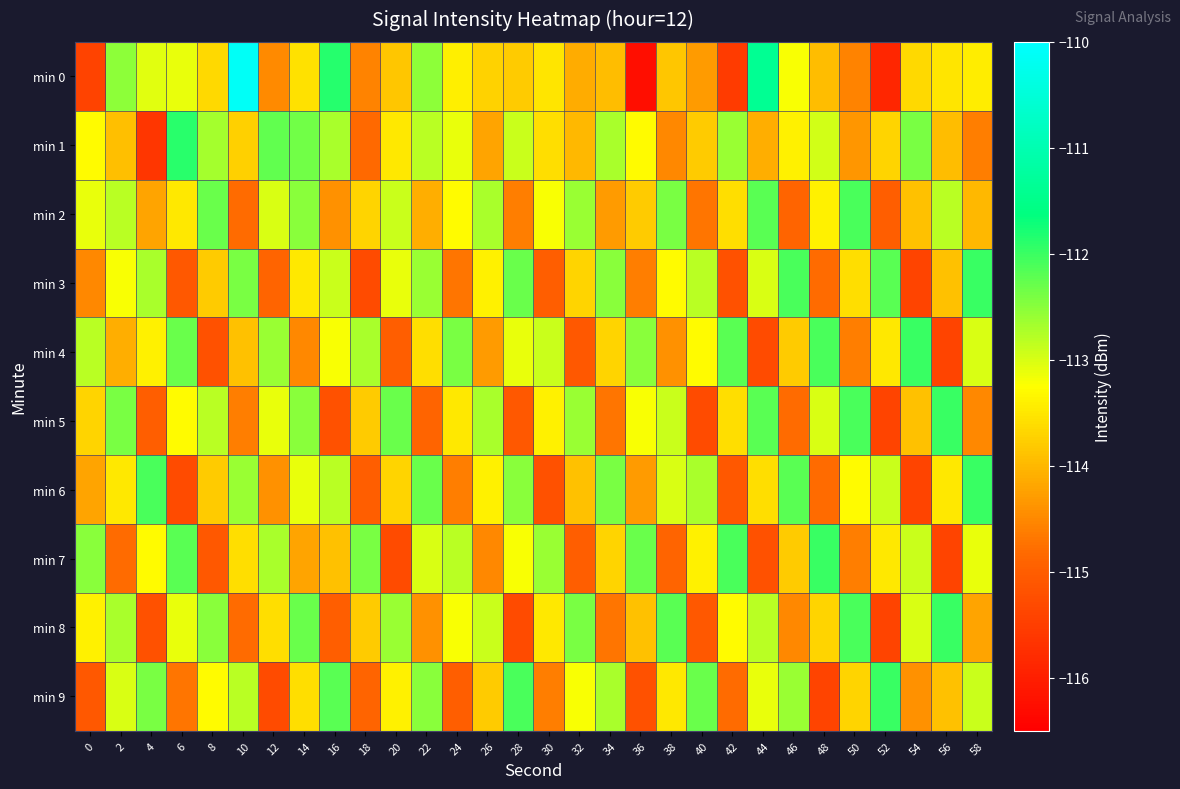

Count the number of data series in this chart.

10